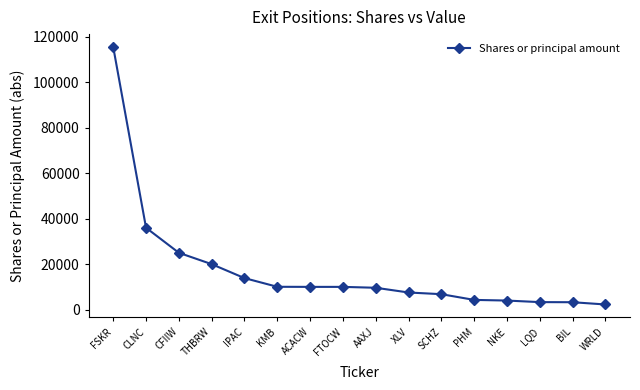

Approximately how many times larger is the value at IPAC compared to FTOCW?

1.4